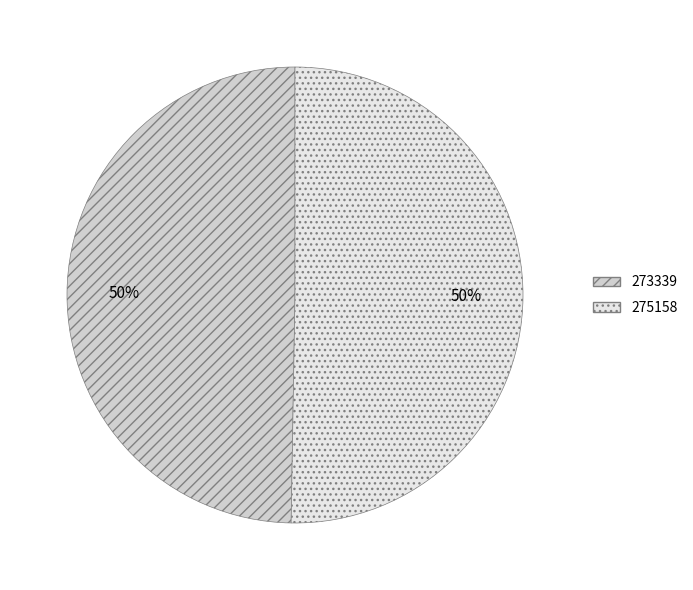

To the nearest percent, what is the average slice percentage?

50%